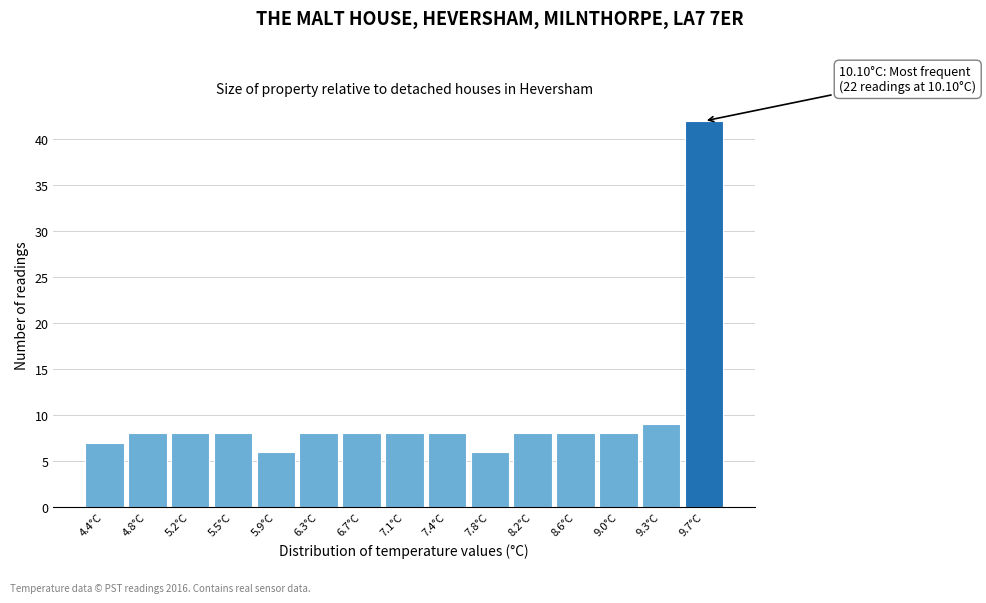

Reading left to right, list all the values displayed in this chart.

7	8	8	8	6	8	8	8	8	6	8	8	8	9	42